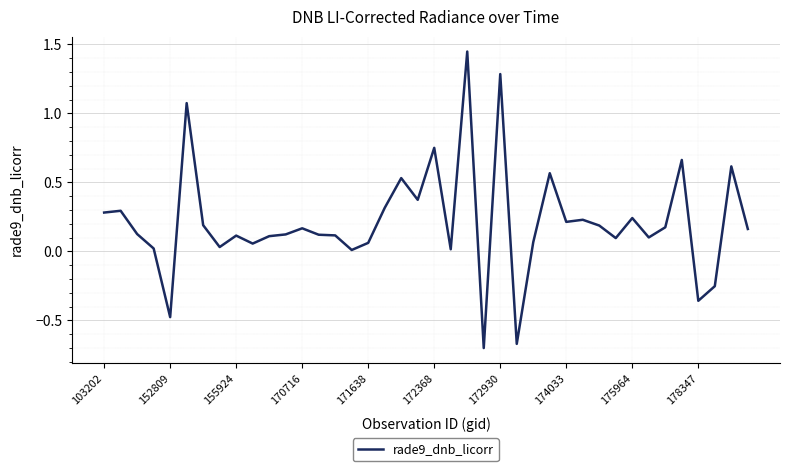

What is the difference between the maximum and minimum values?

2.1